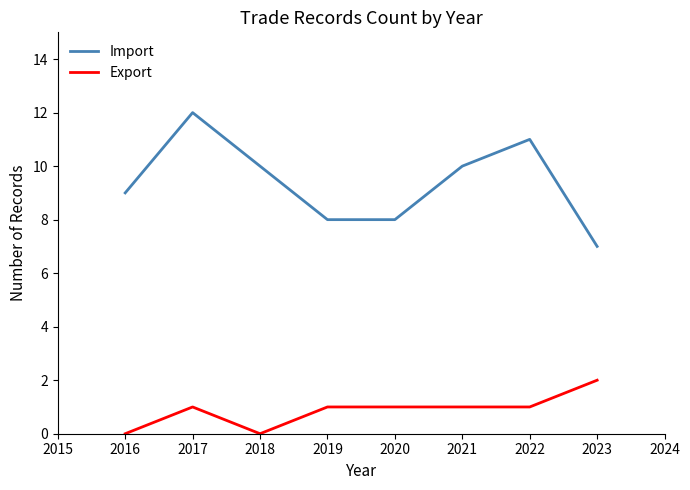

List the series in order of their overall mean, highest first.

Import, Export